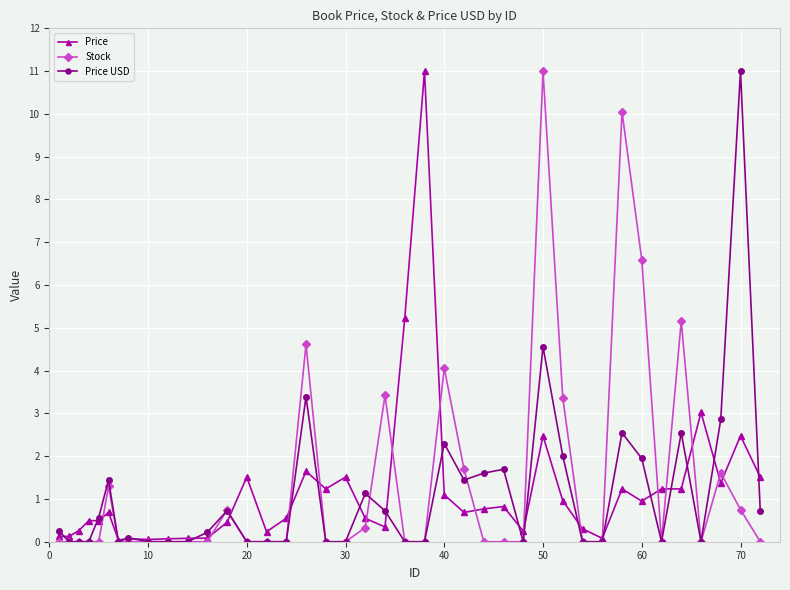

What is the greatest value displayed?

11.0